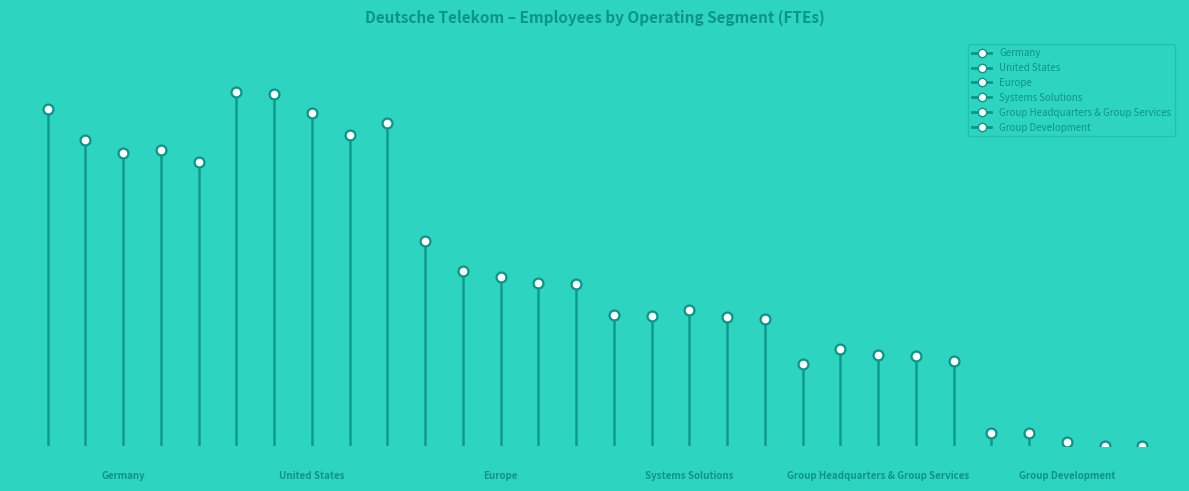

What is the total value across all series at 2024?

198193